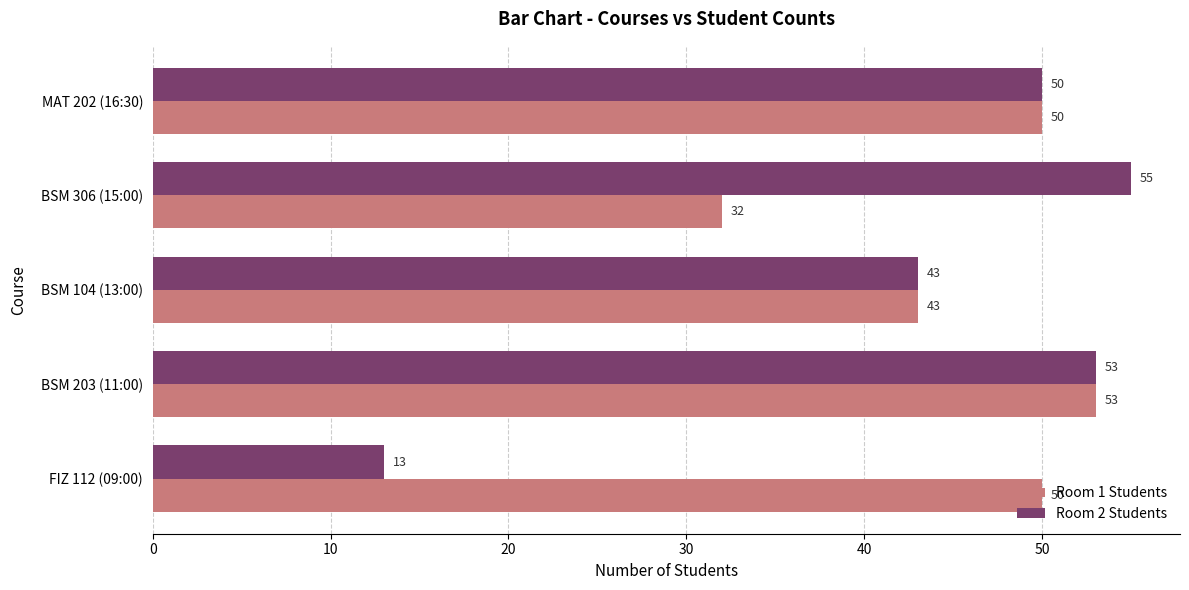

Is it true that Room 2 Students equals 66 at BSM 104 (13:00)?

False